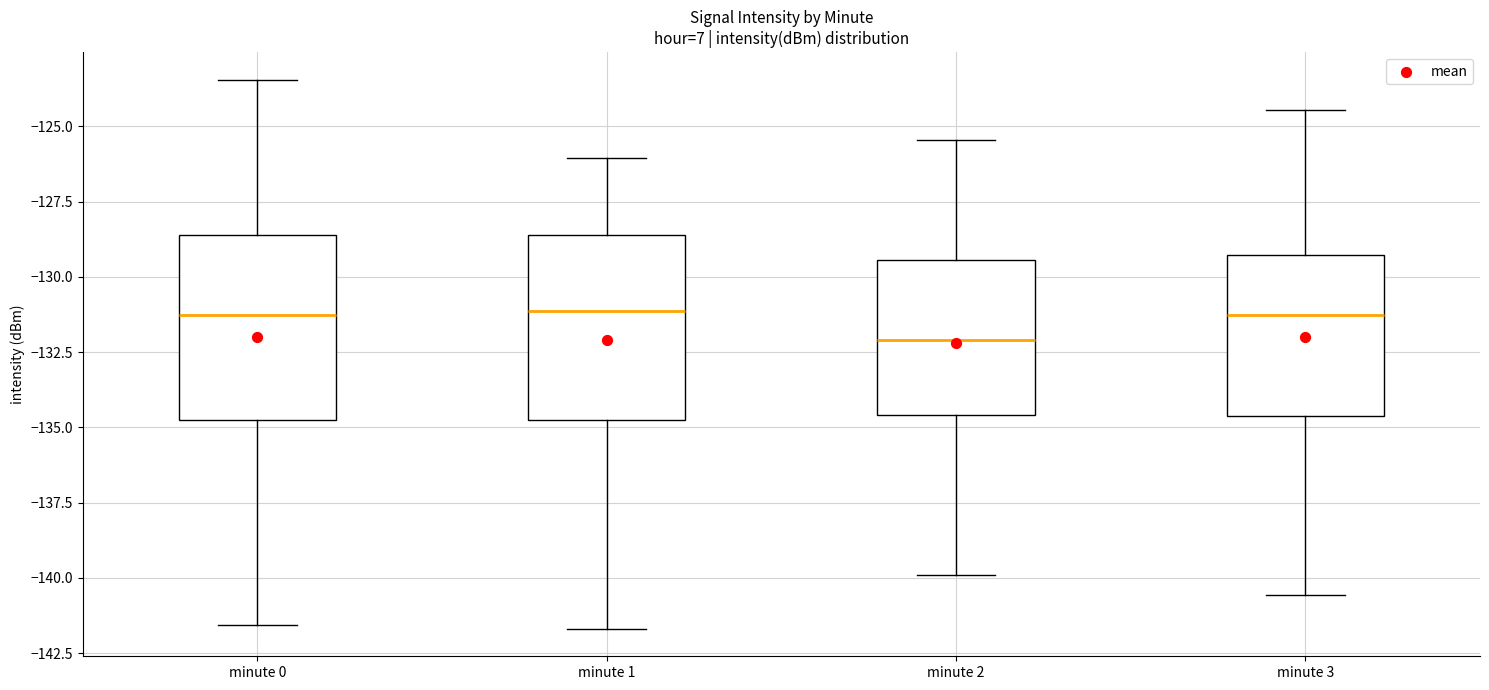

Where is the upper edge of the box for minute 0 on the y-axis? The values are not printed on the chart, so give them approximately, as read against the axis.

-128.5